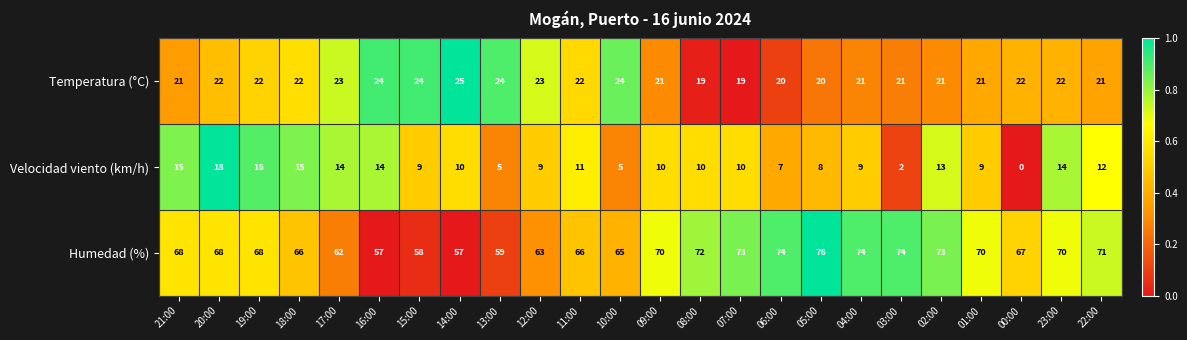

What is the difference between the highest and lowest values at 06:00?

67